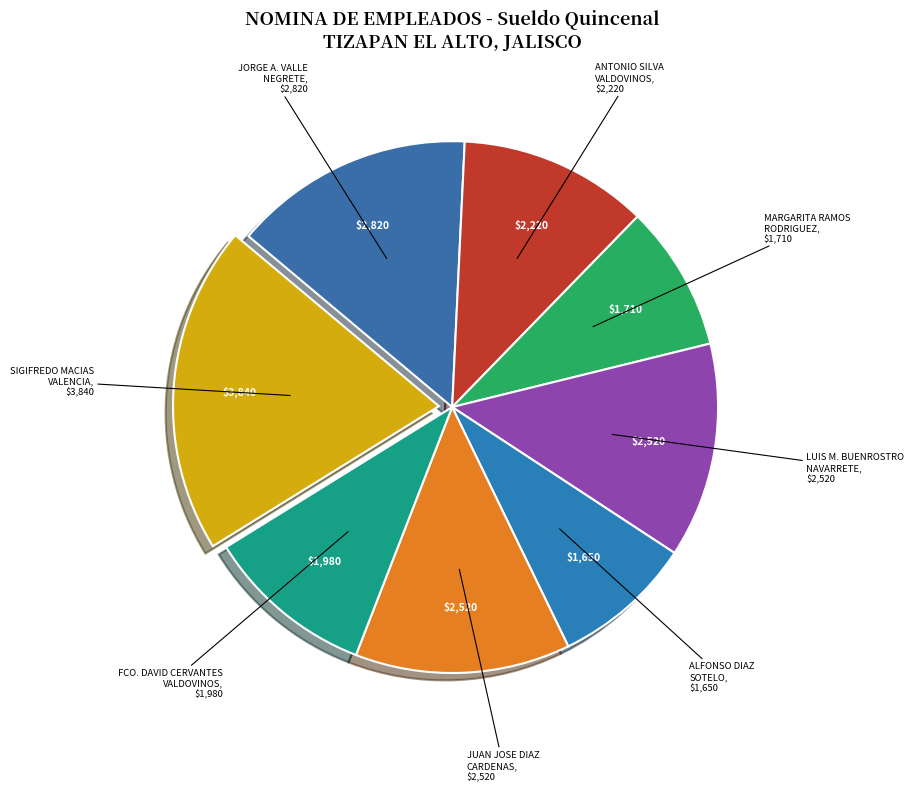

Which has a higher value, MARGARITA RAMOS RODRIGUEZ or FCO. DAVID CERVANTES VALDOVINOS?

FCO. DAVID CERVANTES VALDOVINOS